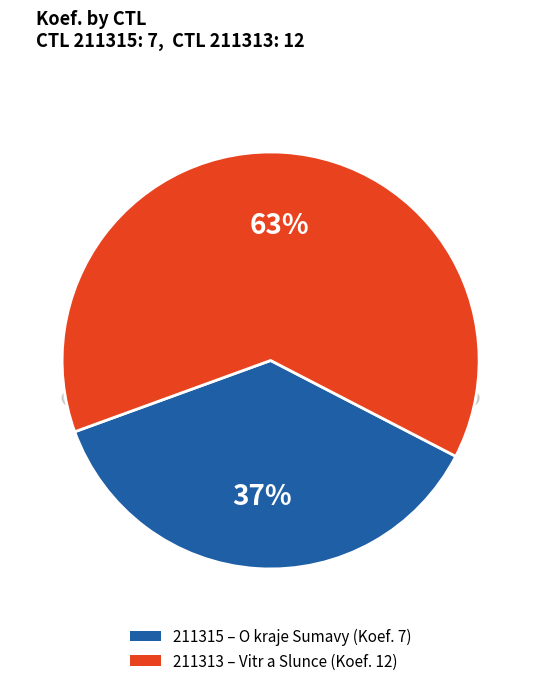

Is there any slice that represents more than half of the pie?

Yes